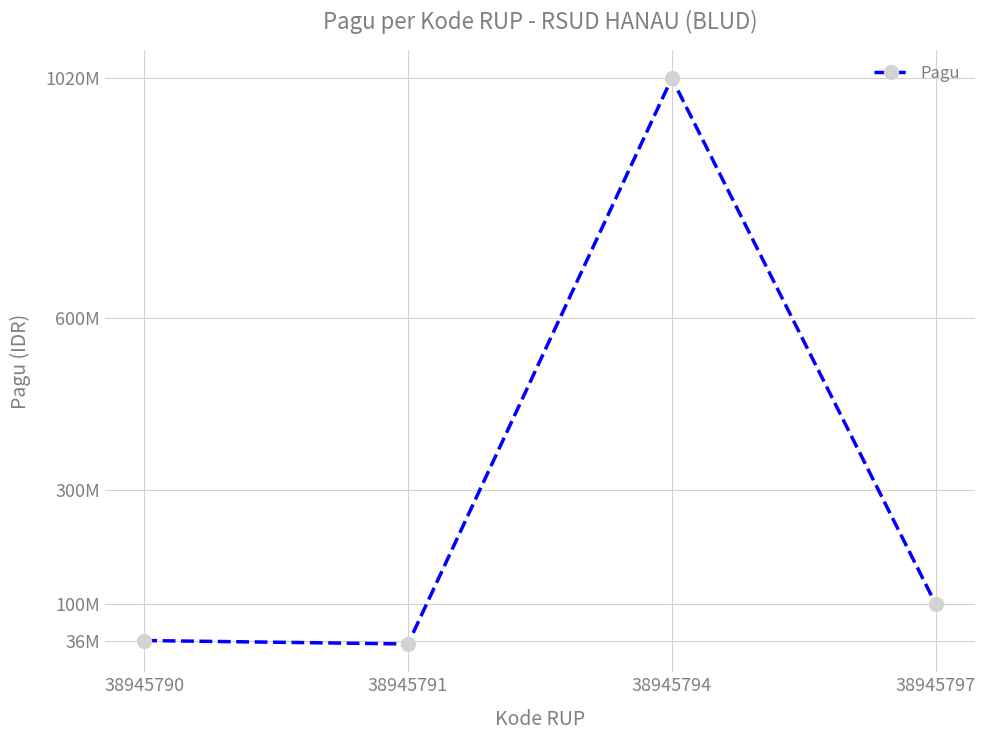

At which category does the data reach its first local valley?

38945791